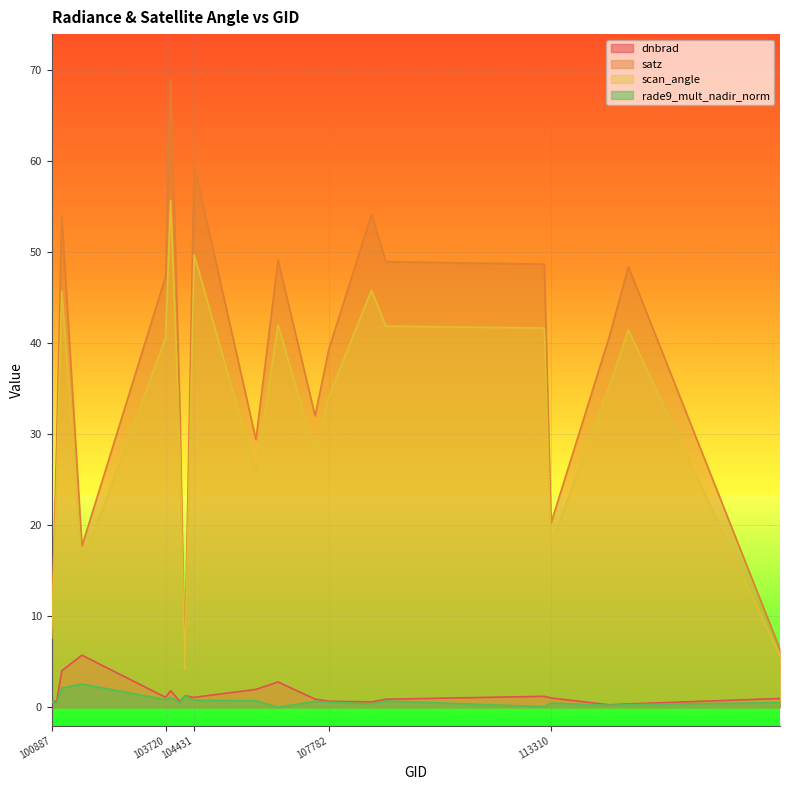

Reading left to right, transcribe all the data shown in this chart.

dnbrad: 100887=0.6	101013=0.6	101138=4.0	101640=5.7	103720=1.1	103846=1.8	104079=0.6	104197=1.3	104431=1.1	105968=2.0	106518=2.8	107440=0.9	107782=0.7	108843=0.6	109198=0.9	113141=1.2	113310=1.0	114757=0.3	115234=0.4	119005=1.0
satz: 100887=8.6	101013=29.3	101138=54.0	101640=17.7	103720=47.3	103846=69.0	104079=32.2	104197=4.8	104431=59.6	105968=29.4	106518=49.1	107440=32.0	107782=39.4	108843=54.2	109198=49.0	113141=48.7	113310=20.3	114757=40.7	115234=48.4	119005=6.4
scan_angle: 100887=7.6	101013=25.6	101138=45.7	101640=15.6	103720=40.6	103846=55.7	104079=28.1	104197=4.2	104431=49.7	105968=25.8	106518=42.0	107440=28.0	107782=34.1	108843=45.8	109198=41.9	113141=41.7	113310=17.8	114757=35.2	115234=41.4	119005=5.6
rade9_mult_nadir_norm: 100887=0.6	101013=0.5	101138=2.1	101640=2.5	103720=0.8	103846=1.1	104079=0.5	104197=1.3	104431=0.8	105968=0.7	106518=-0.0	107440=0.6	107782=0.5	108843=0.4	109198=0.7	113141=0.0	113310=0.4	114757=0.2	115234=0.3	119005=0.5